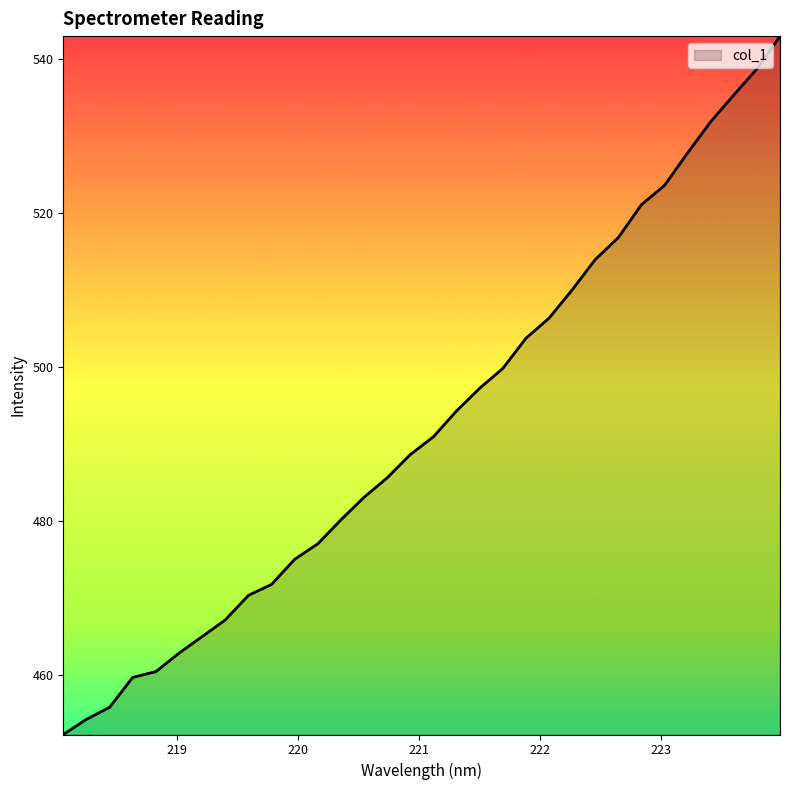

What is the maximum value shown in the chart?

542.9